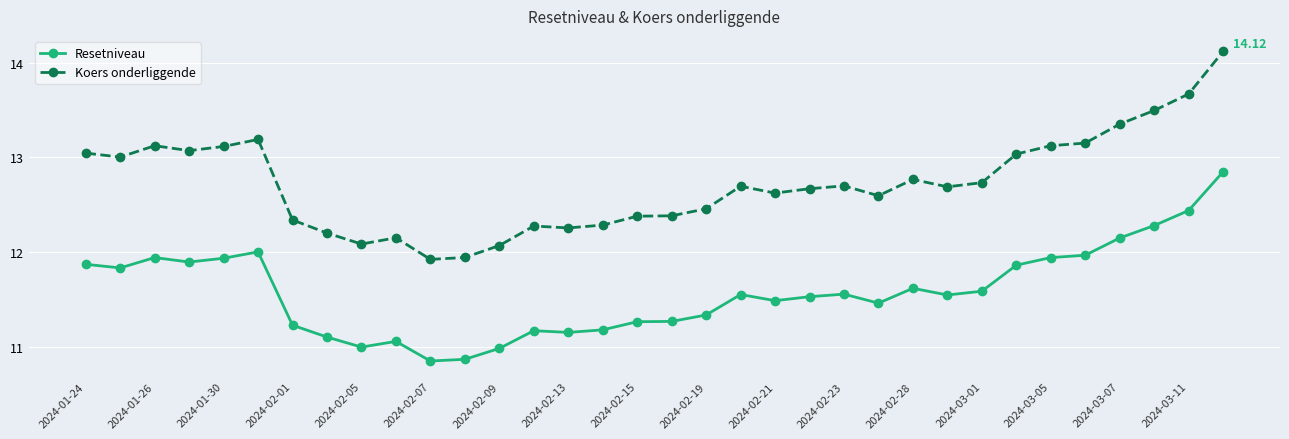

Rank the series by their average value, from highest to lowest.

Koers onderliggende, Resetniveau